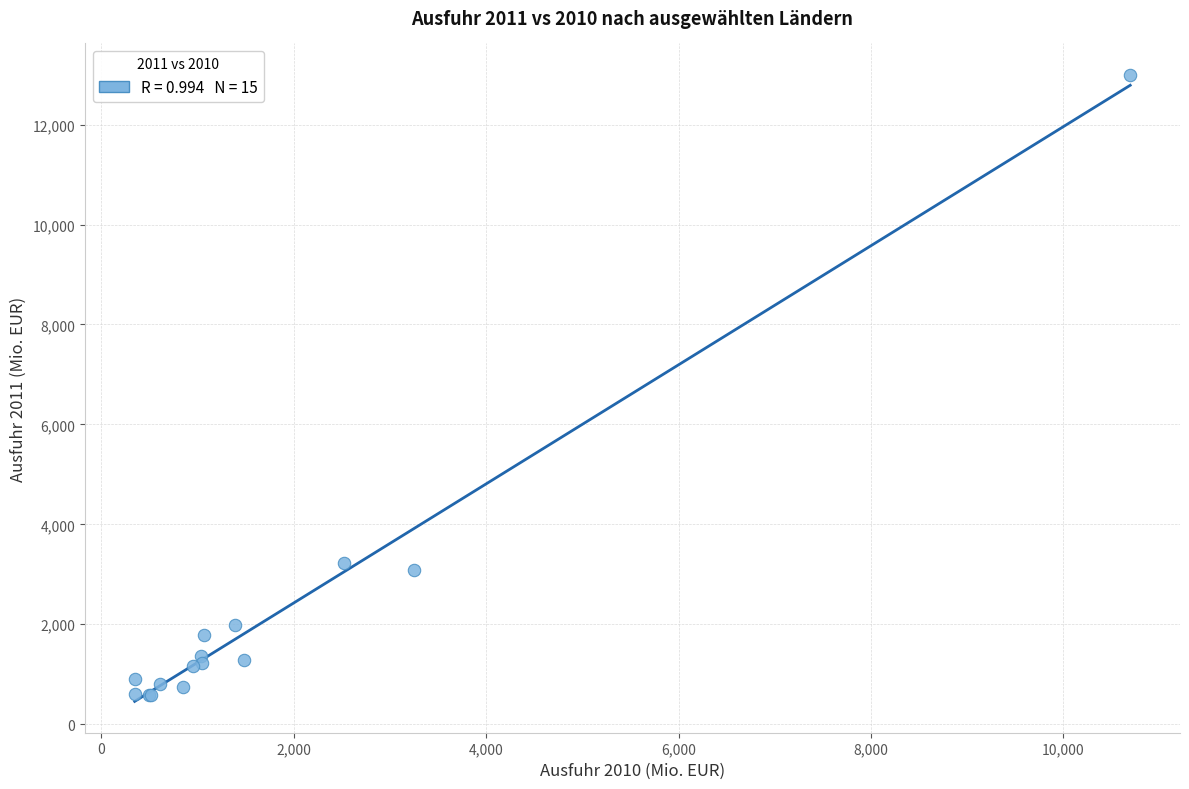

What Y value in the scatter plot is closest to 6793?

3221.3